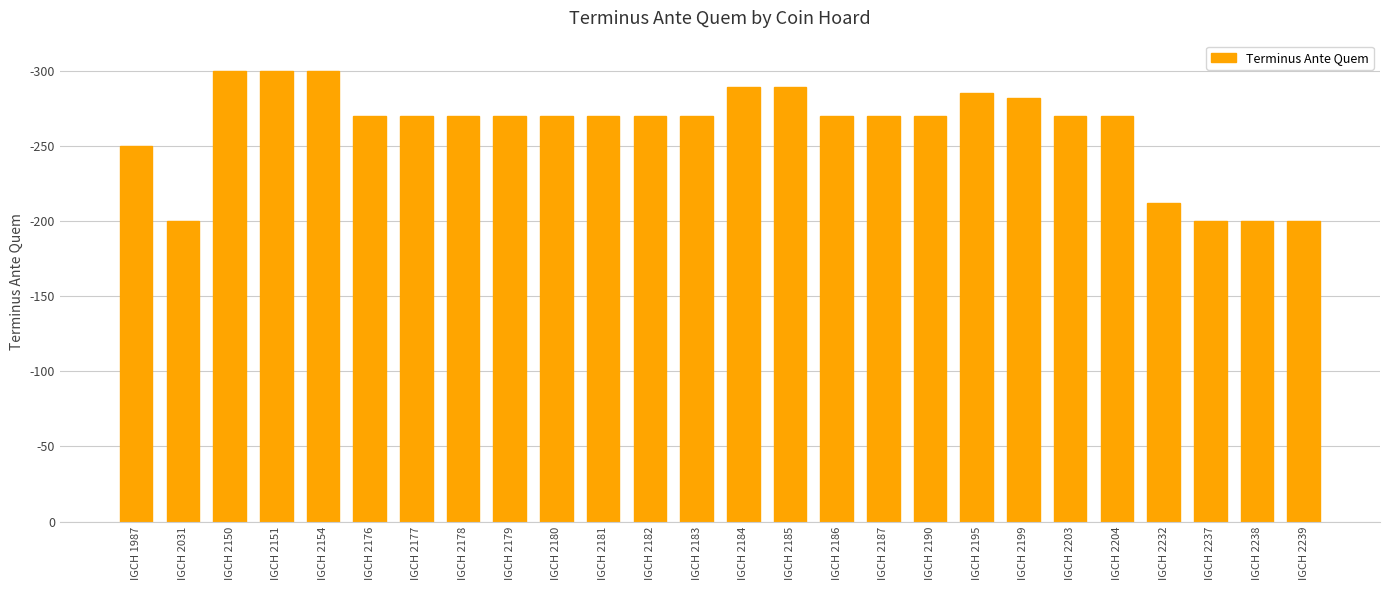

Reading left to right, list all the values displayed in this chart.

250	200	300	300	300	270	270	270	270	270	270	270	270	289	289	270	270	270	285	282	270	270	212	200	200	200